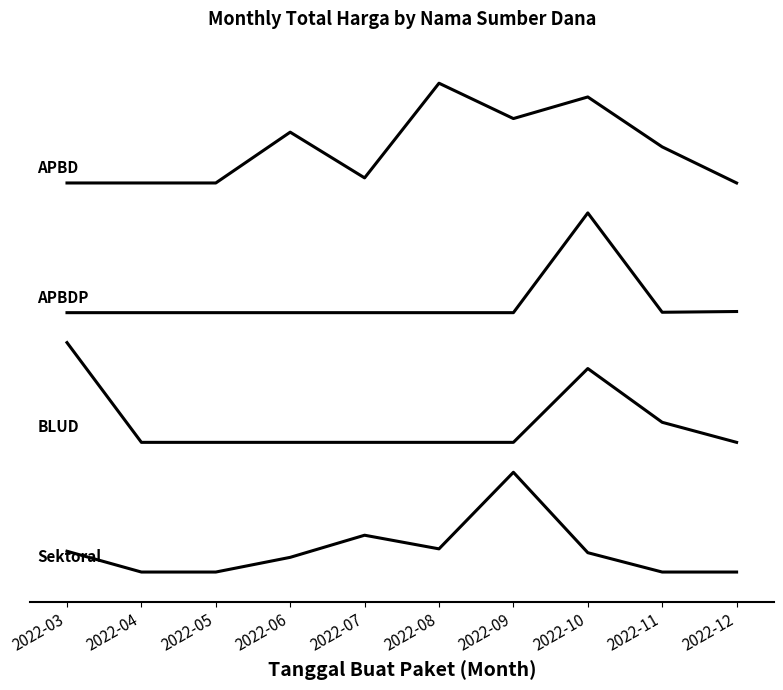

Does the chart display data point markers on the line(s)?

No